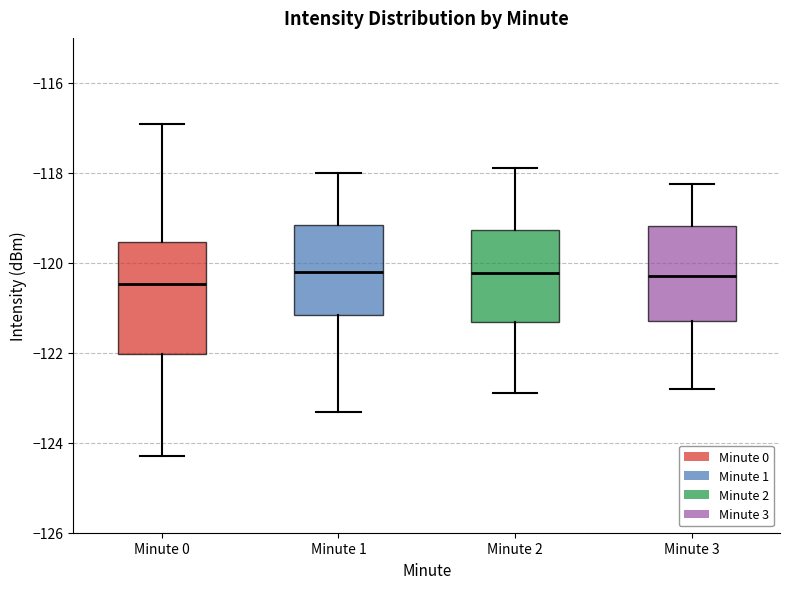

Where does the median line of the box for Minute 3 sit on the y-axis? The values are not printed on the chart, so give them approximately, as read against the axis.

-120.2